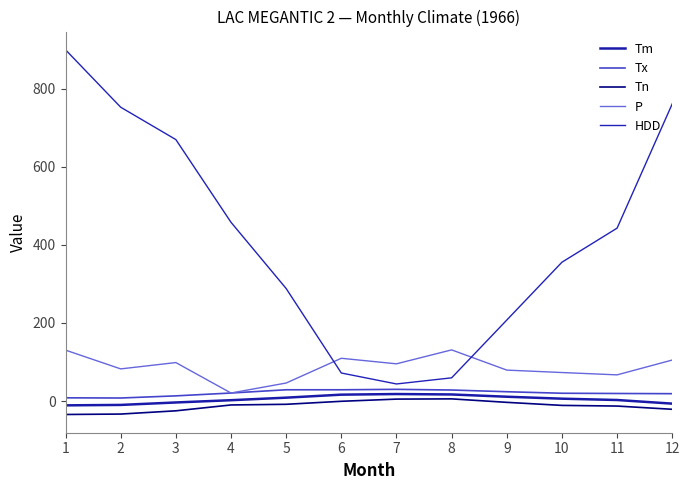

Rank the series at 7 from highest to lowest value.

P, HDD, Tx, Tm, Tn